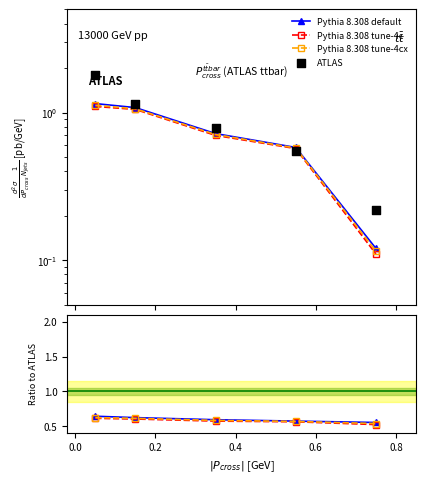

Which series has the largest total across all categories?

ATLAS